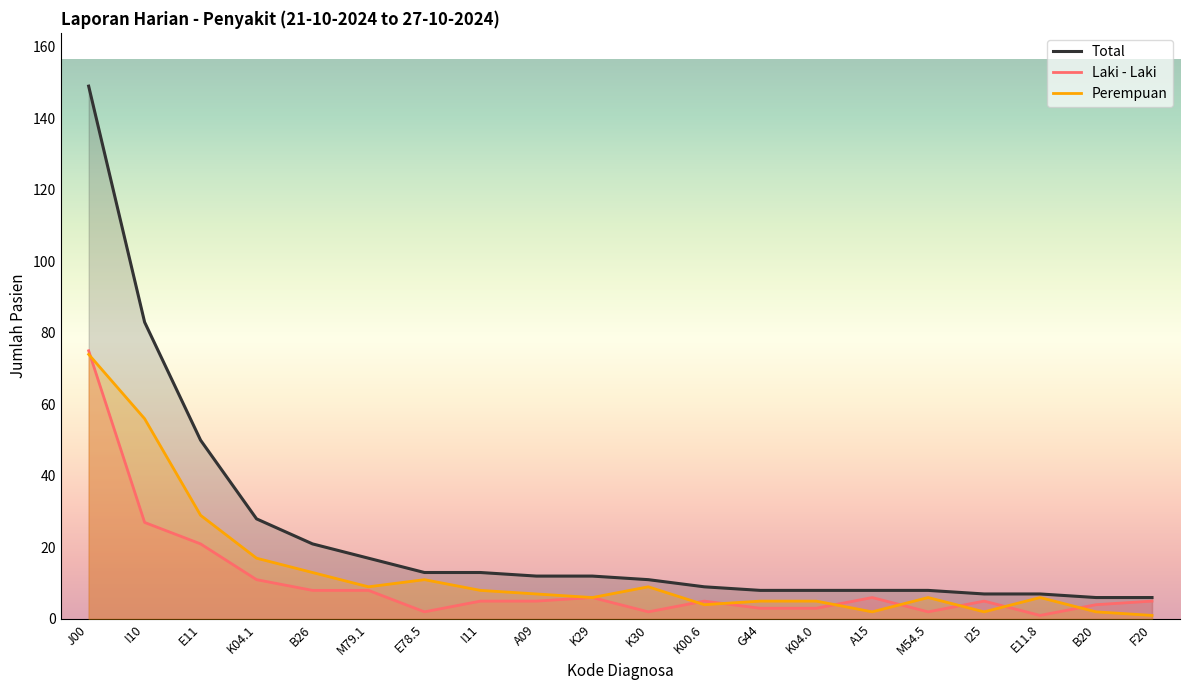

What is the highest value of the Laki - Laki series?

75